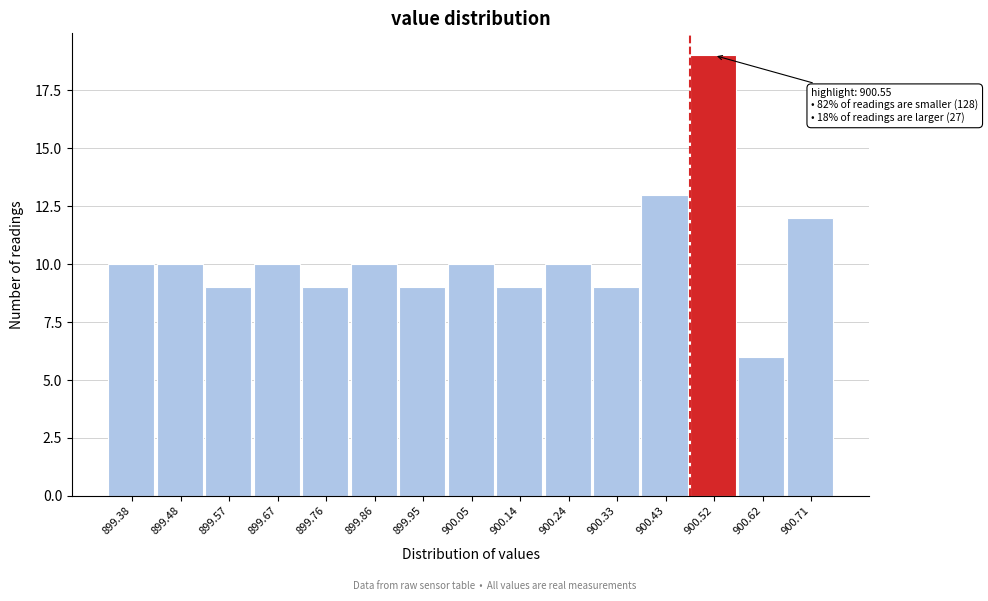

Reading left to right, list all the values displayed in this chart.

10	10	9	10	9	10	9	10	9	10	9	13	19	6	12